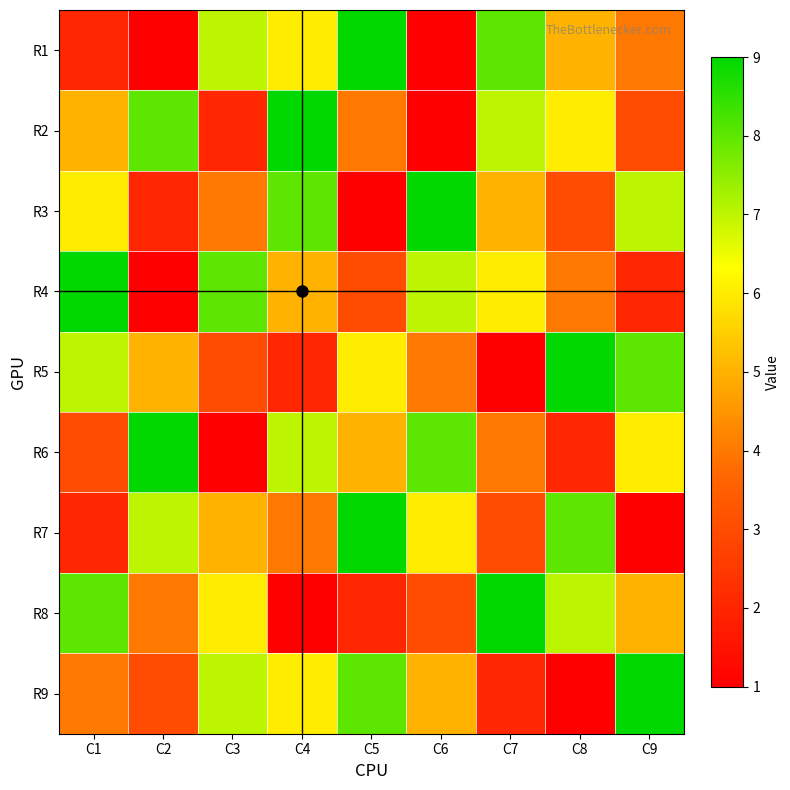

List the series in order of their peak value, lowest first.

row1, row2, row3, row4, row5, row6, row7, row8, row9